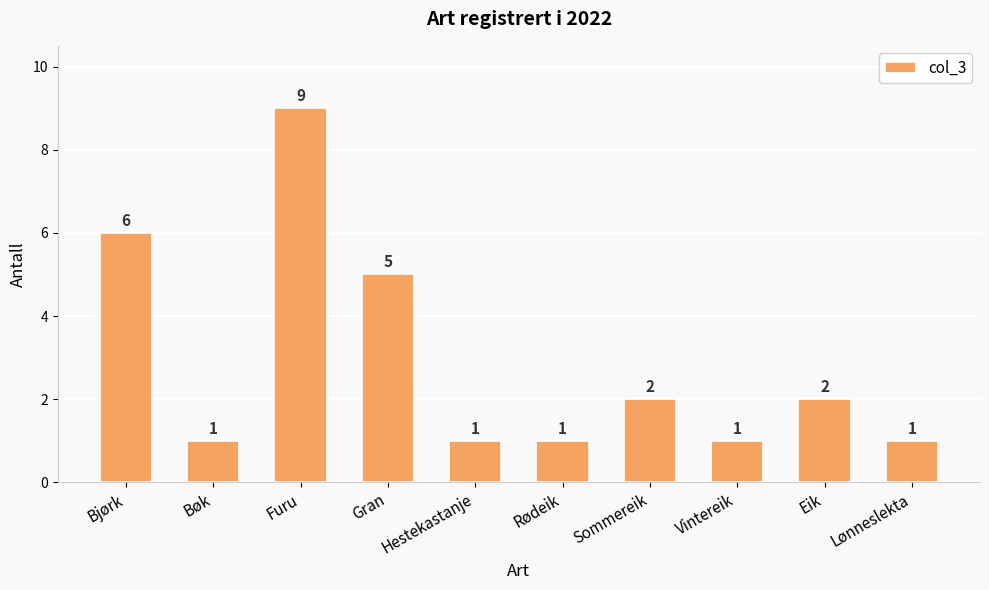

What position from the right is Bjørk?

10